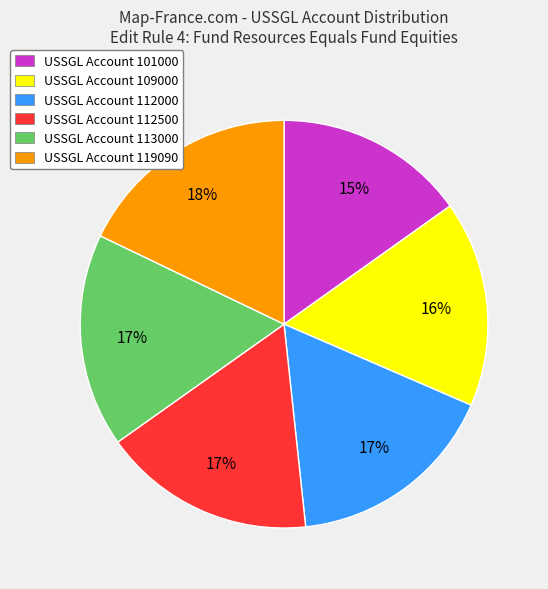

The USSGL Account 109000 slice represents 16% of the pie. True or false?

True